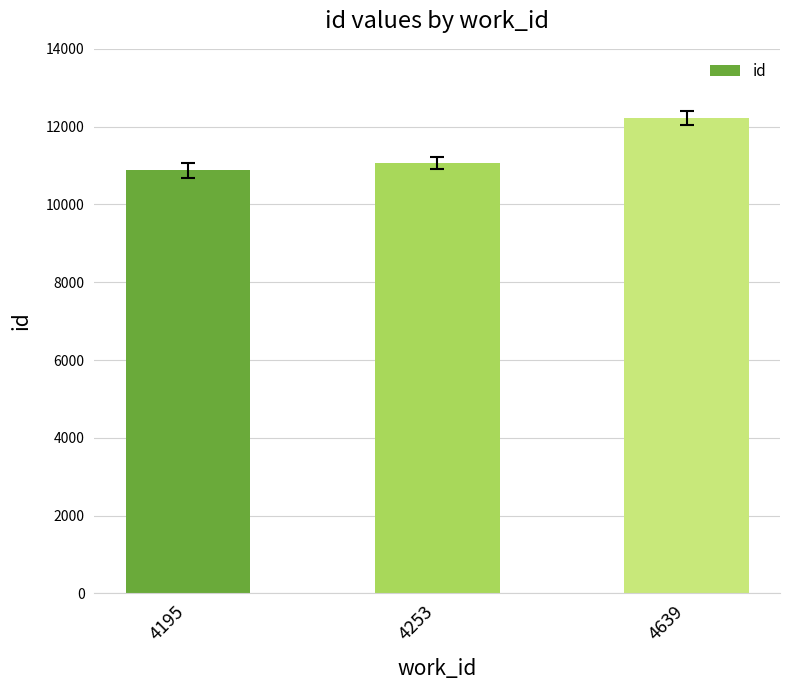

What is the difference between the values at 4195 and 4639?

1341